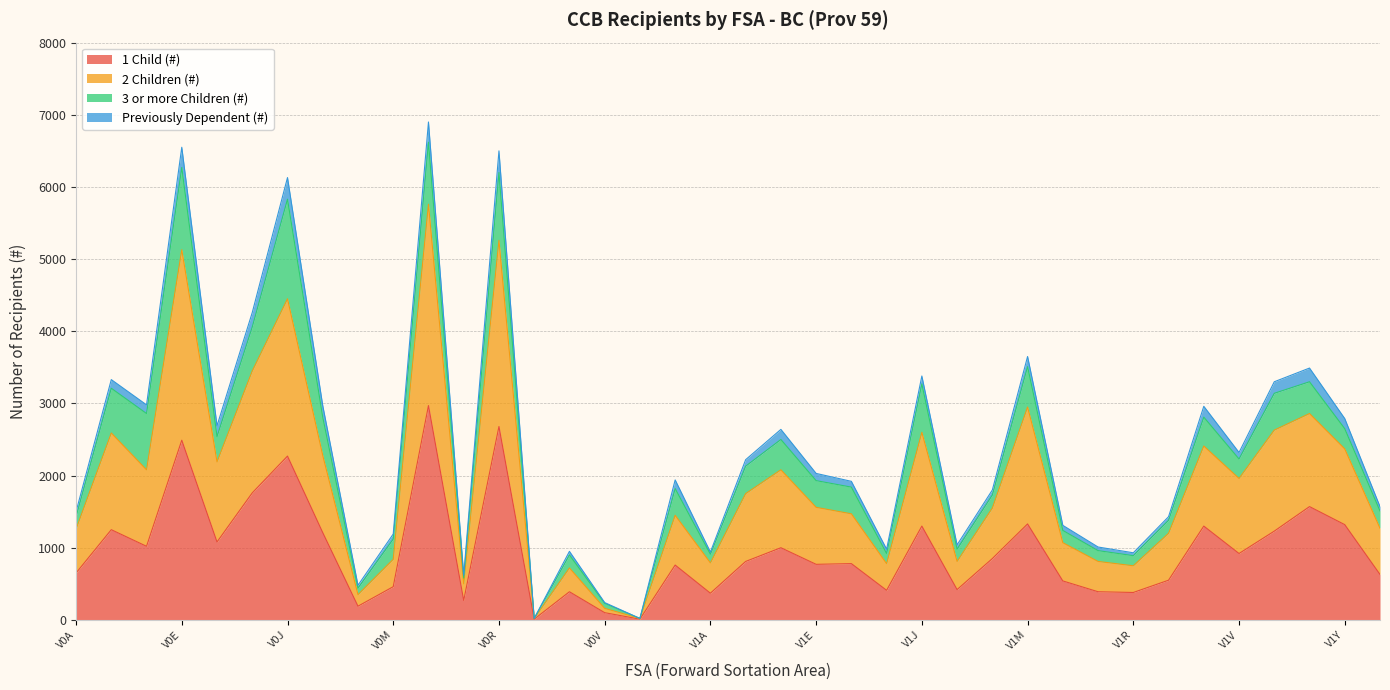

What are all the series names shown in the legend?

1 Child (#), 2 Children (#), 3 or more Children (#), Previously Dependent (#)